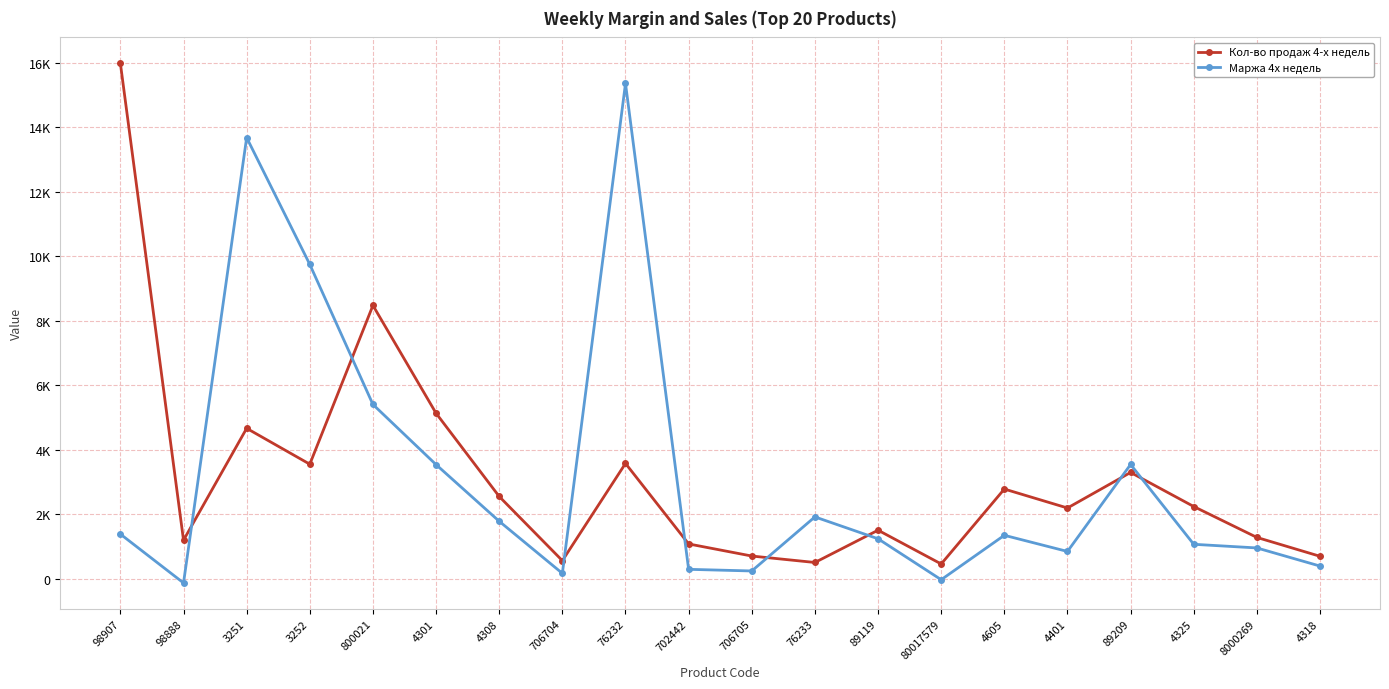

Which label corresponds to the largest value in the chart?

98907